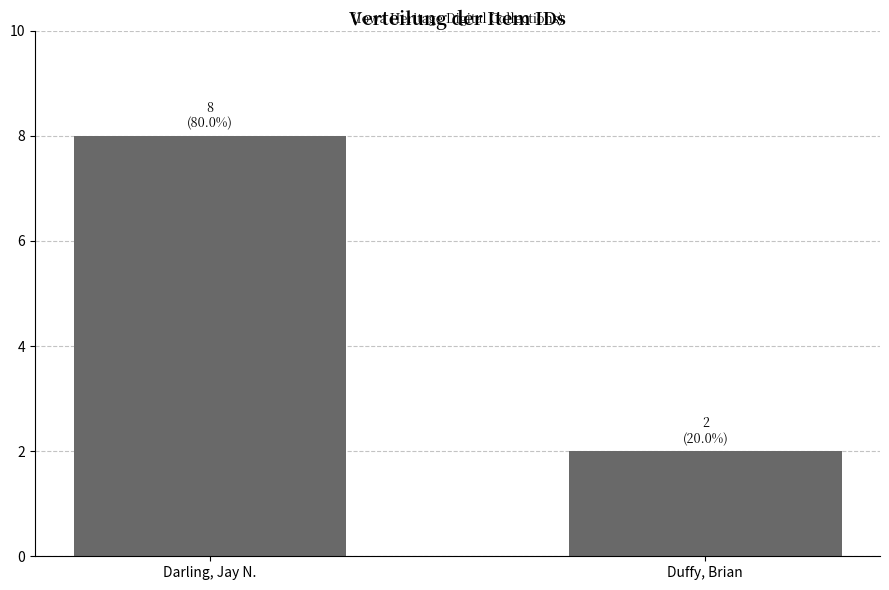

What position from the left is Darling, Jay N.?

1